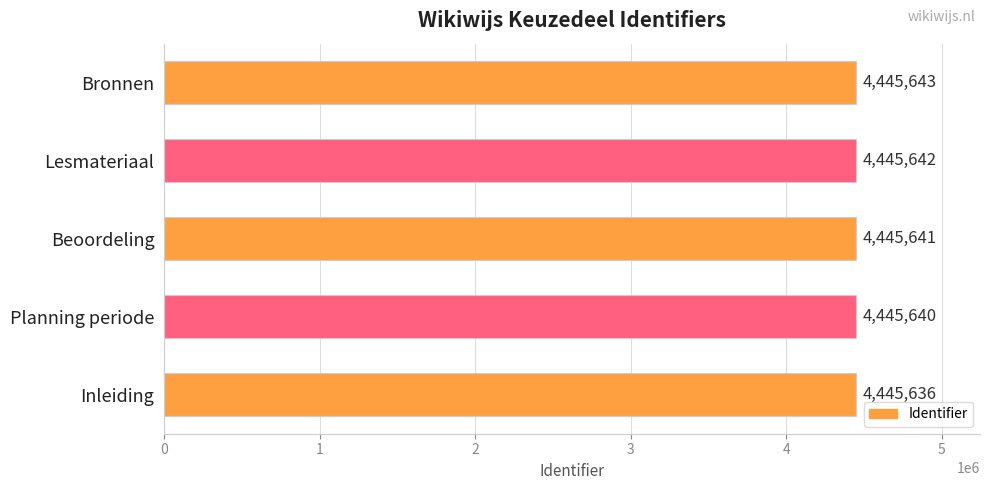

How many categories are shown in the chart?

5